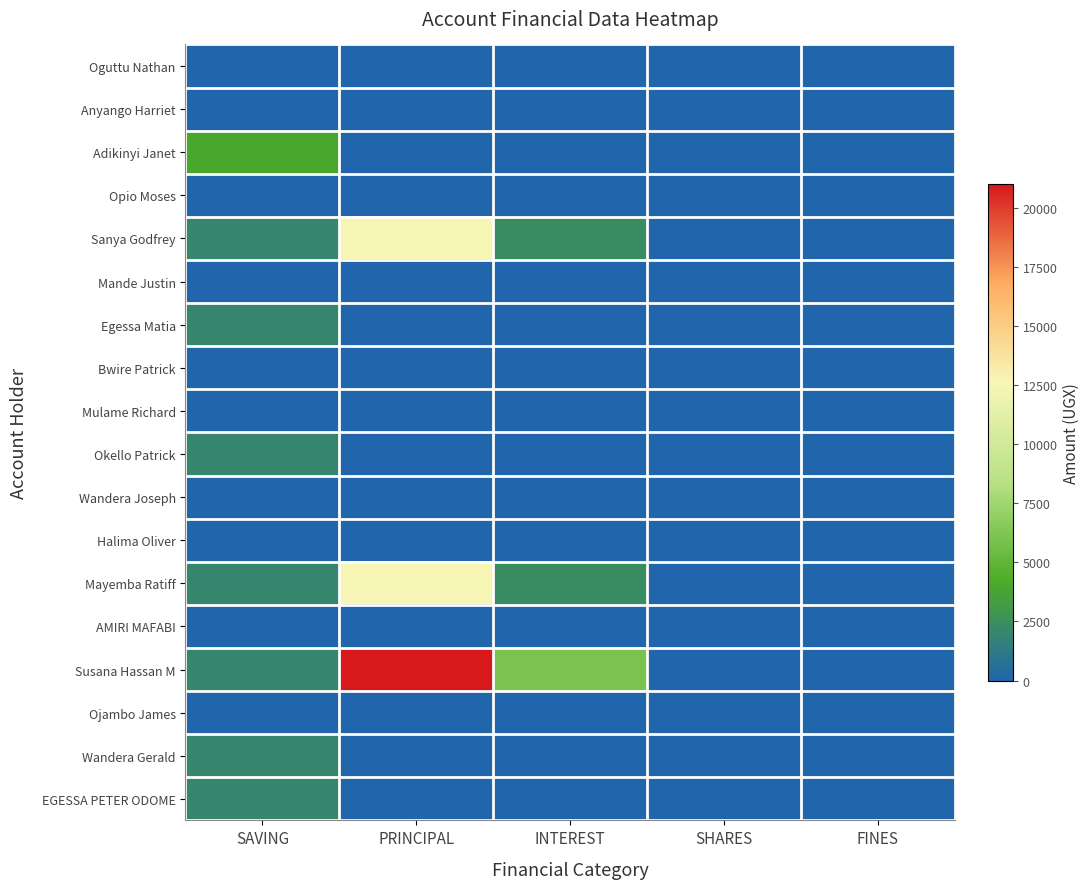

Which category has the lowest value across all series?

SAVING